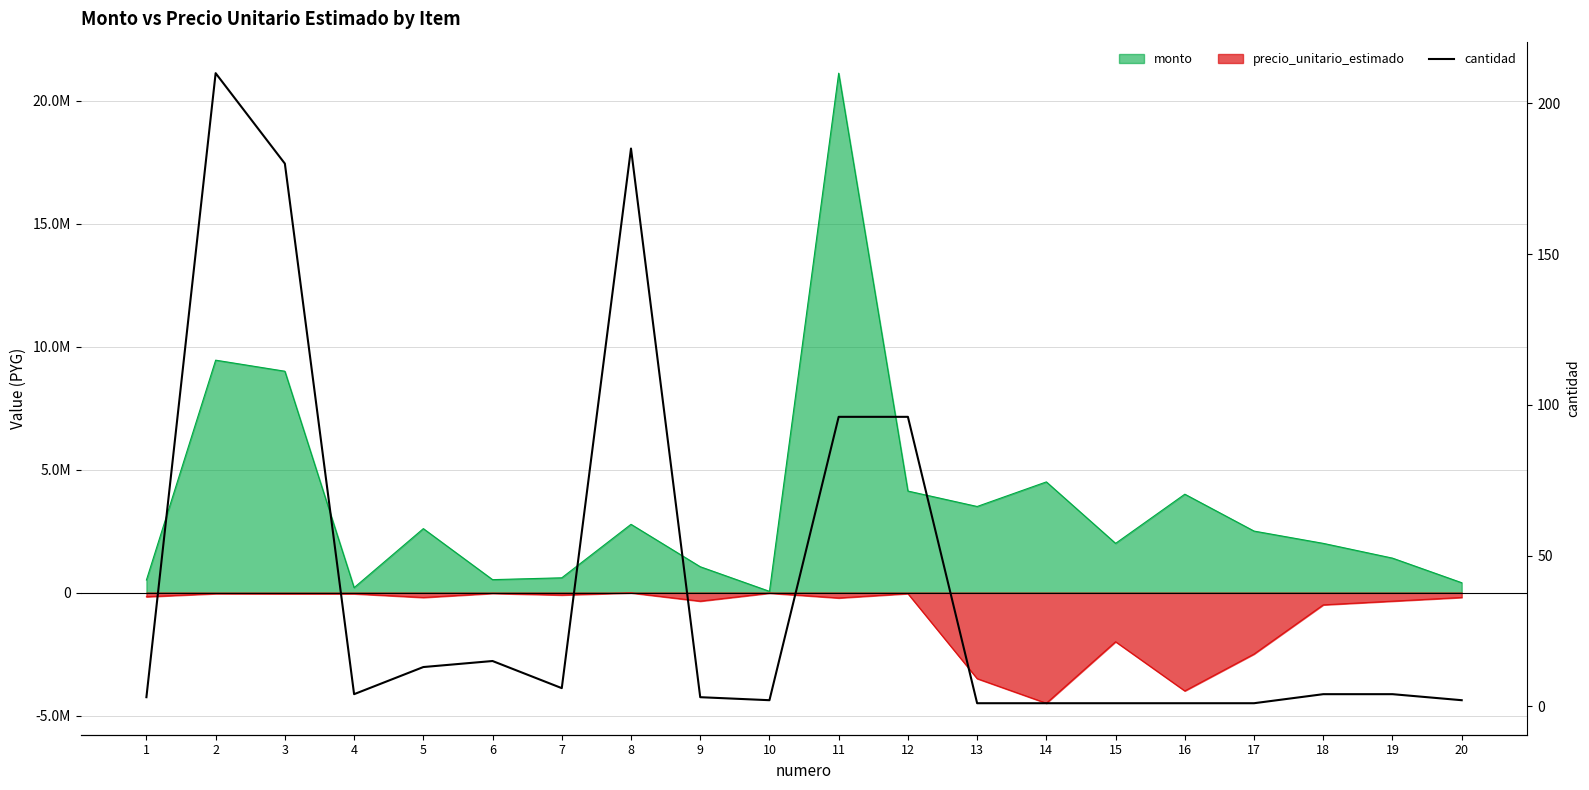

How many points are lower than both their immediate neighbors (excluding endpoints)?

3